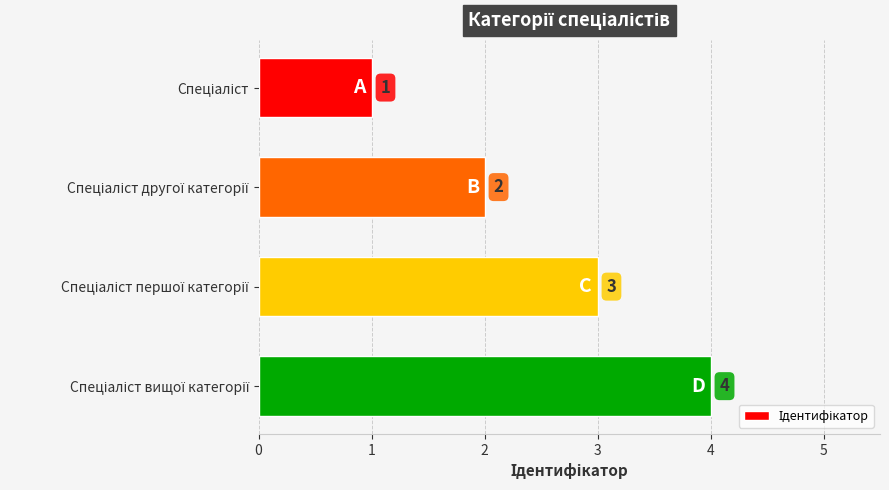

What is the sum of all values?

10